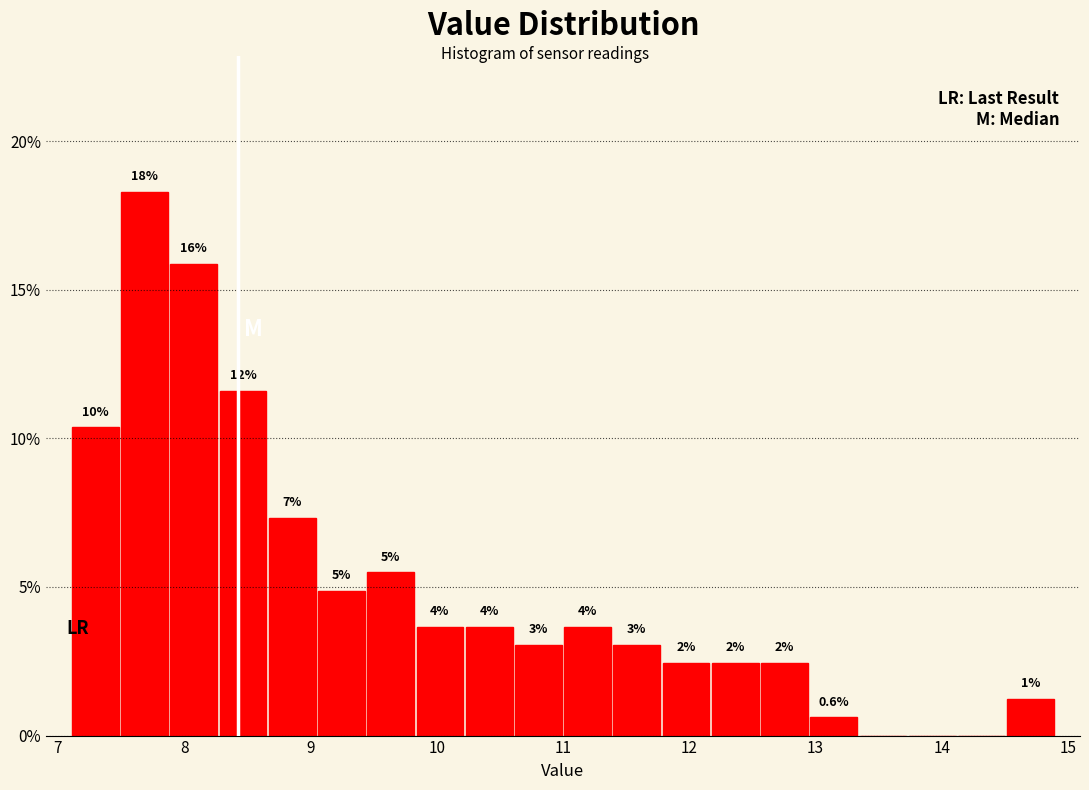

Read against the x-axis, roughly where is the centre of the tallest bar?

7.7